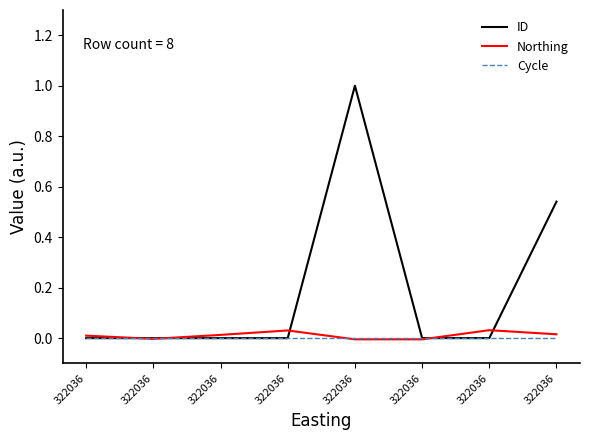

Where is ID nearest to the value 0?

322036